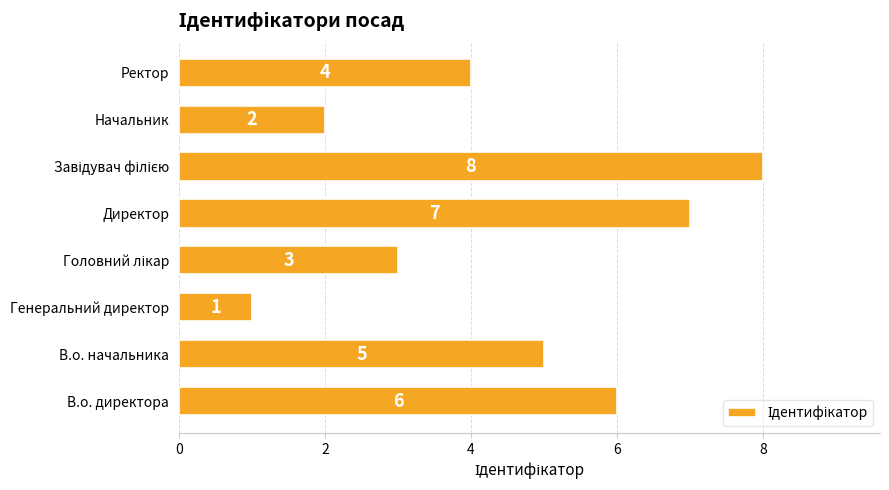

The chart shows a value of 4 at Ректор. True or false?

True